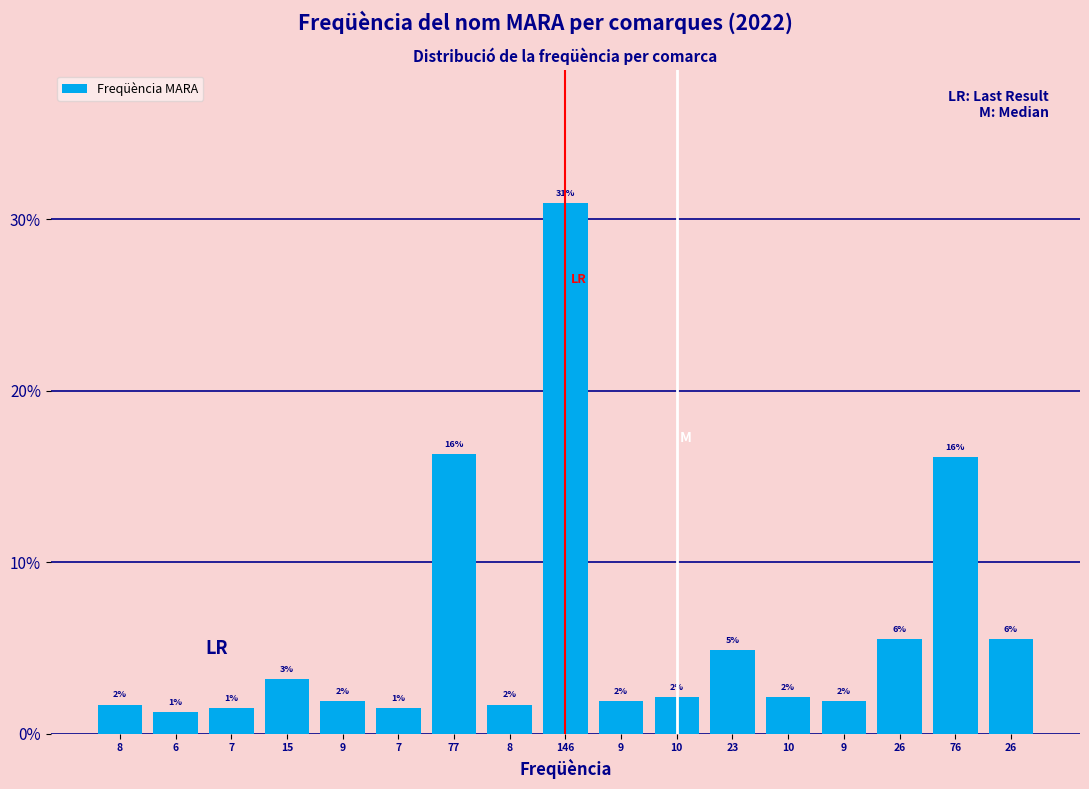

Are the bars horizontal?

No